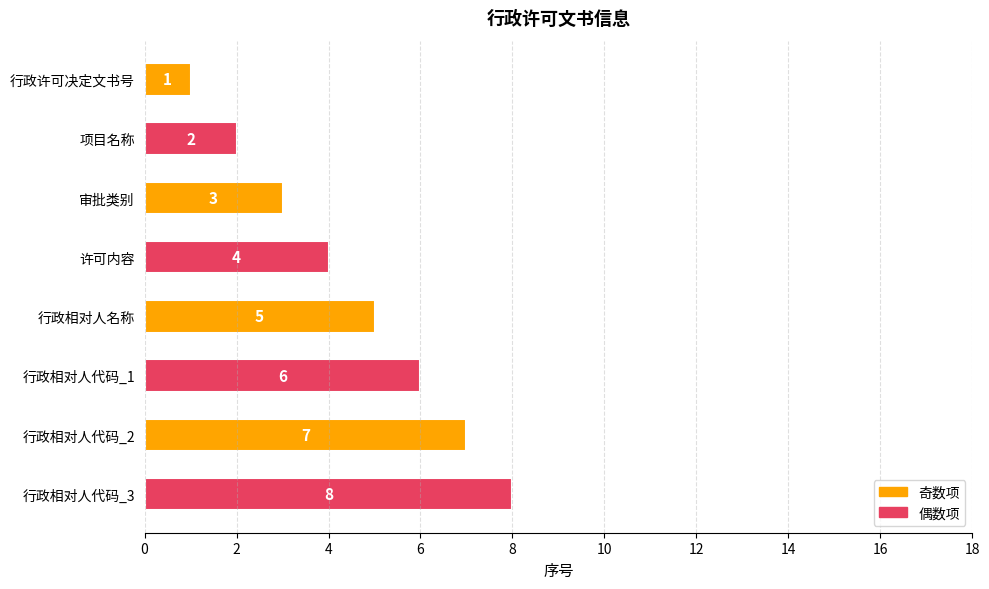

What is the value of the 2nd bar from the top?

2